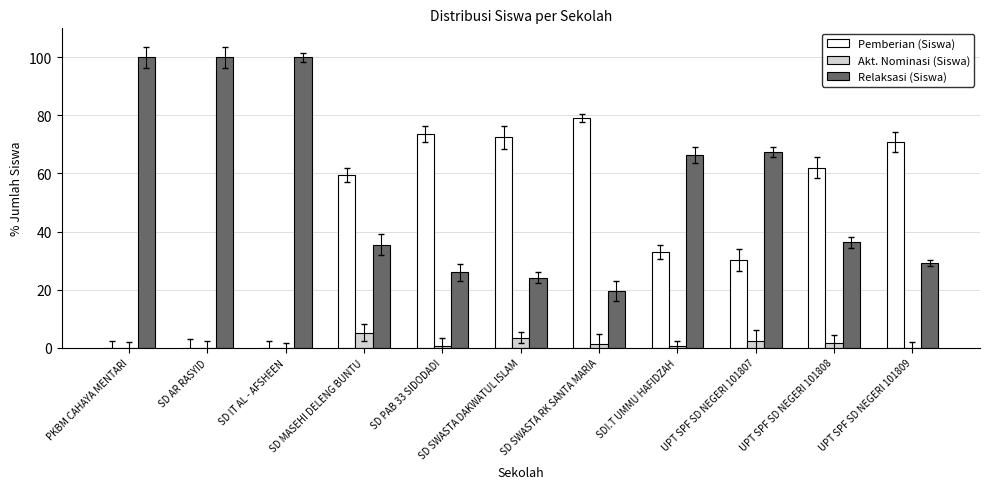

Is it true that Akt. Nominasi (Siswa) equals 0.0 at SD AR RASYID?

True